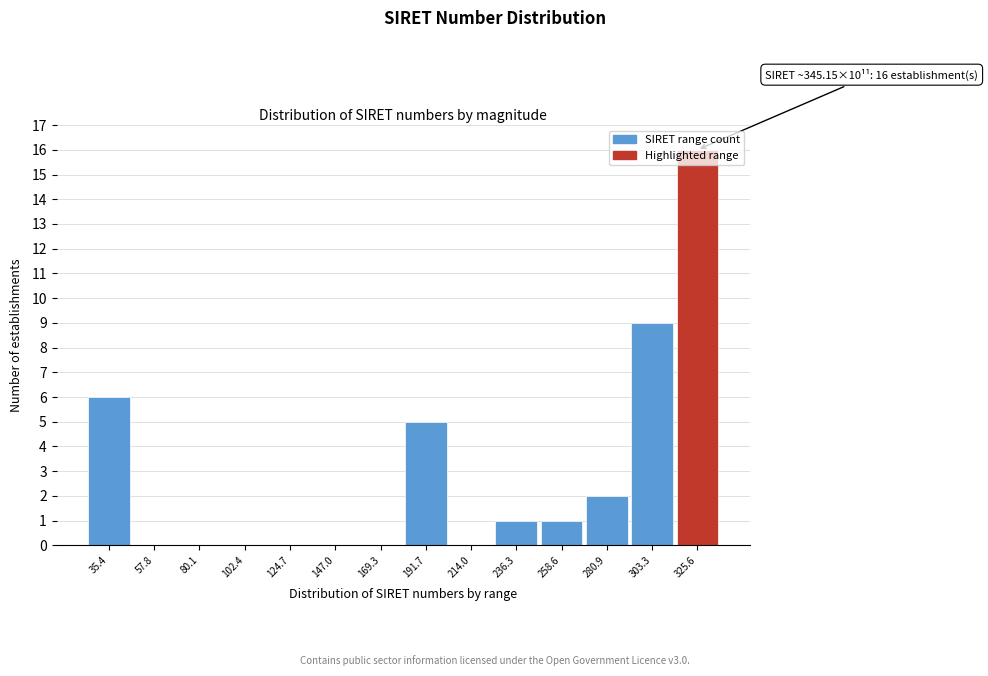

What is the approximate value at 191.7?

5